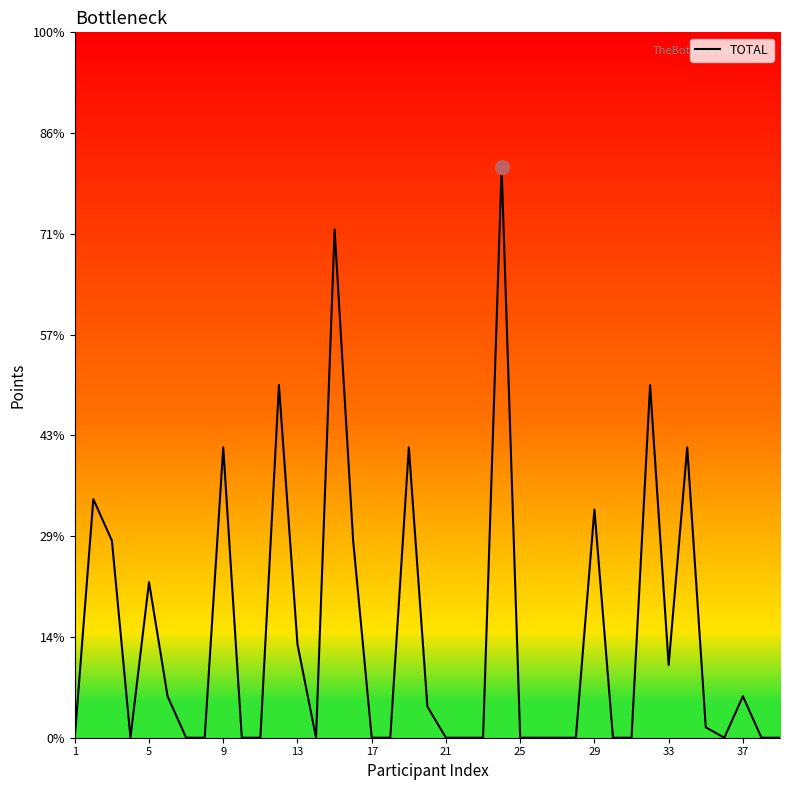

At which category does the chart reach its minimum across all series?

1